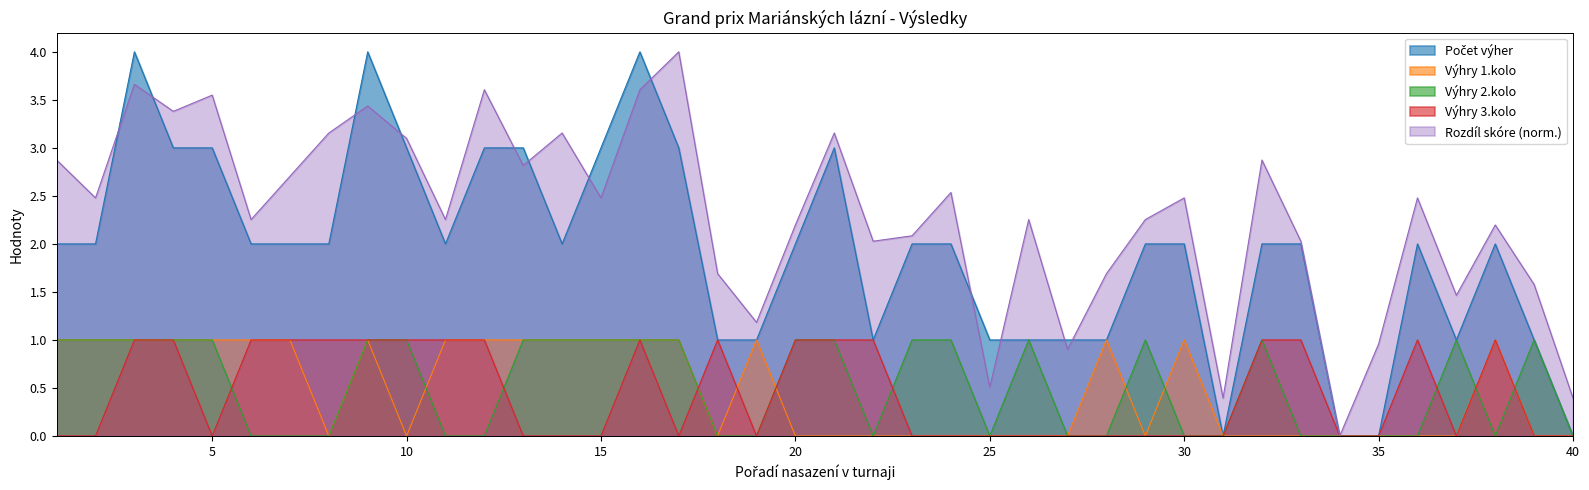

Which category has the lowest value in the Výhry 1.kolo series?

8